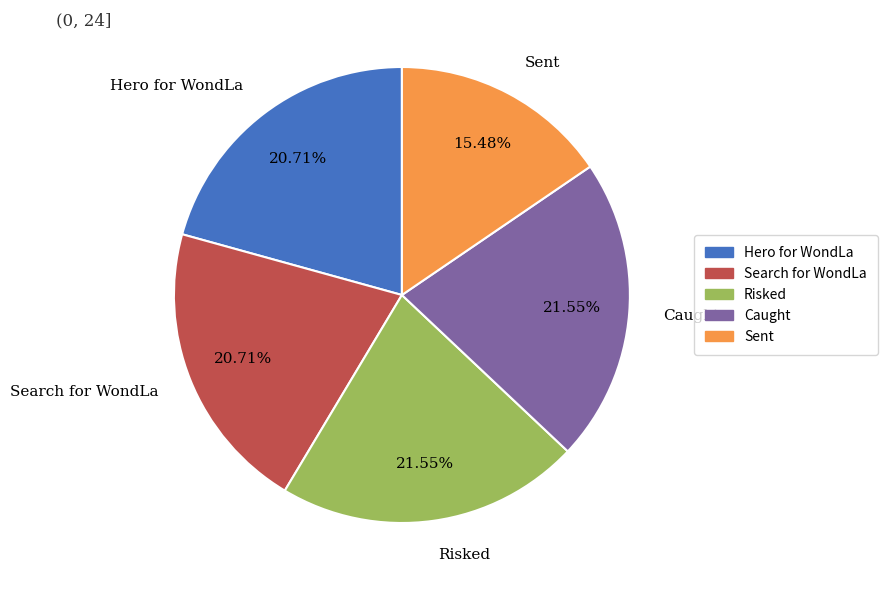

How many slices are in this pie chart?

5